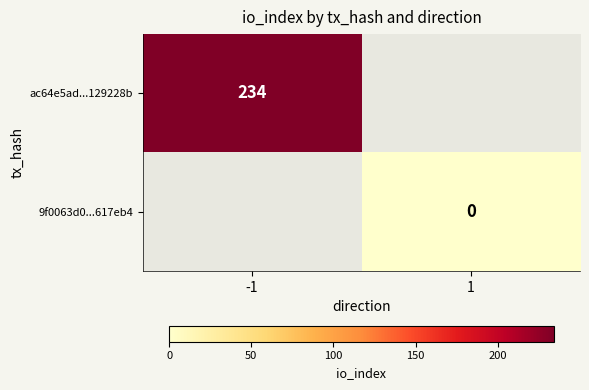

The ac64e5ad...129228b series shows 234 at -1. True or false?

True